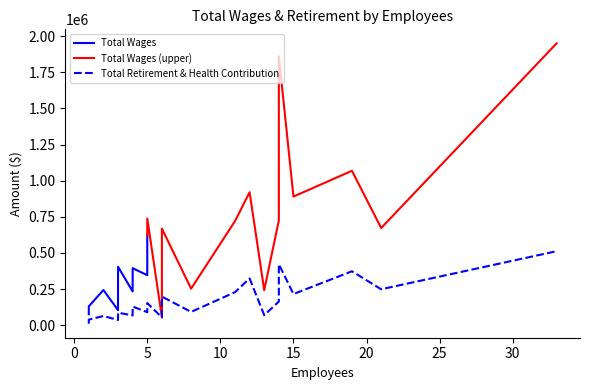

Between 1 and 2, which is larger?

2